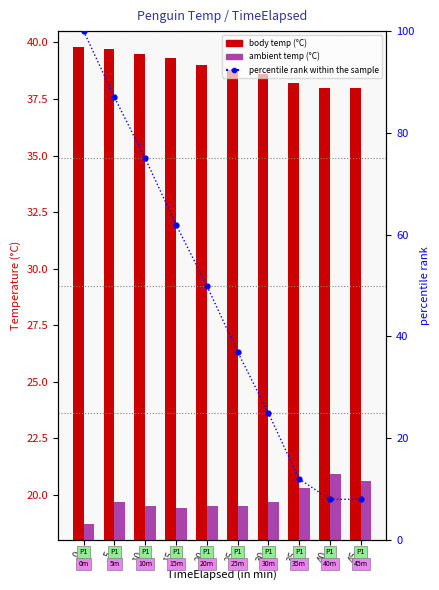

What is the approximate value of percentile rank within the sample at 0?

100.0